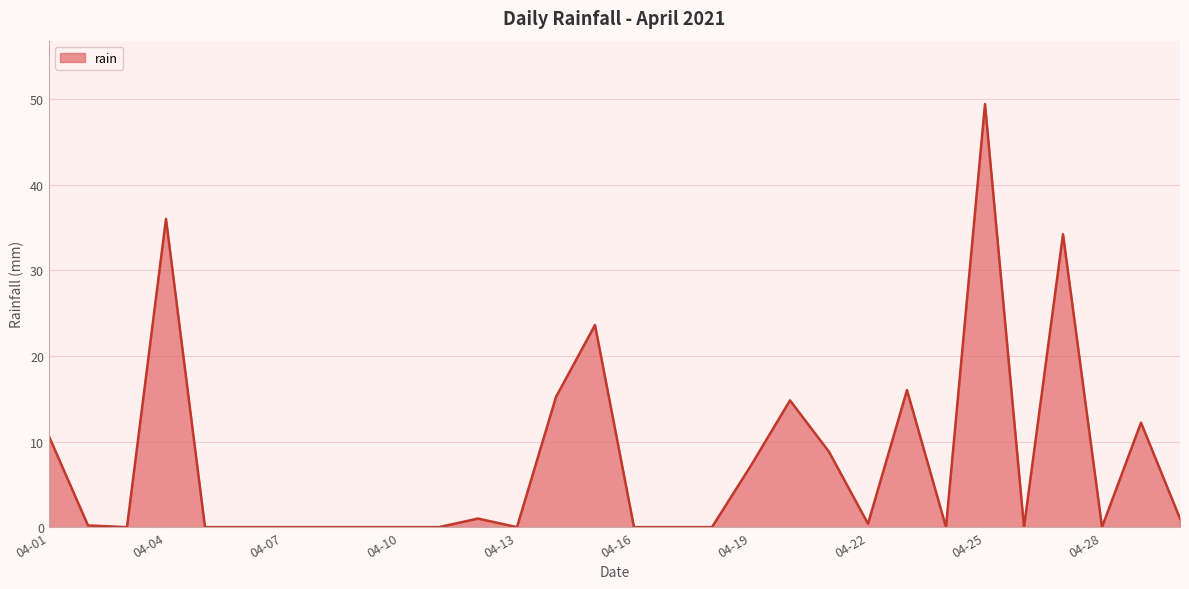

What is the maximum value shown in the chart?

49.4